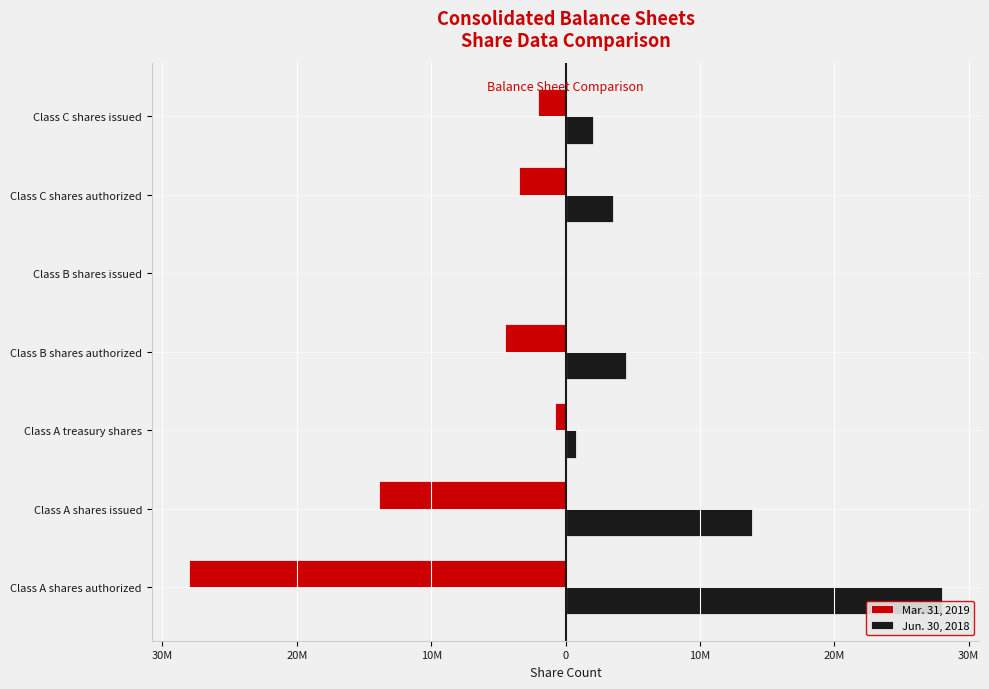

Reading right to left, transcribe all the data shown in this chart.

Mar. 31, 2019: -2068857	-3500000	0	-4500000	-805824	-13866691	-28000000
Jun. 30, 2018: 2068857	3500000	0	4500000	790445	13866691	28000000